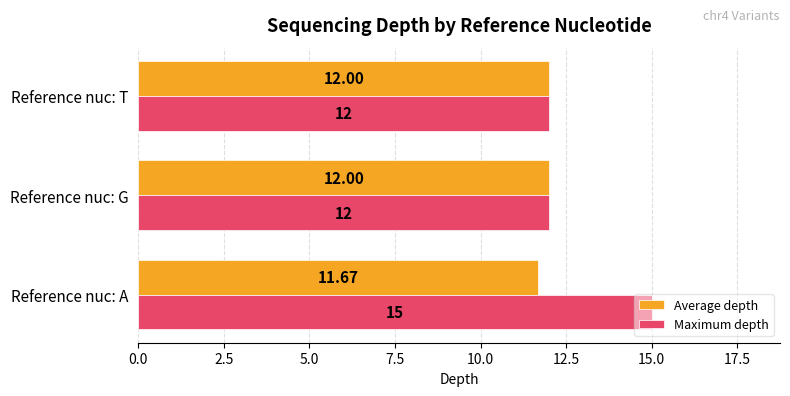

Is the value of Average depth at Reference nuc: A greater than the value of Maximum depth at Reference nuc: T?

No